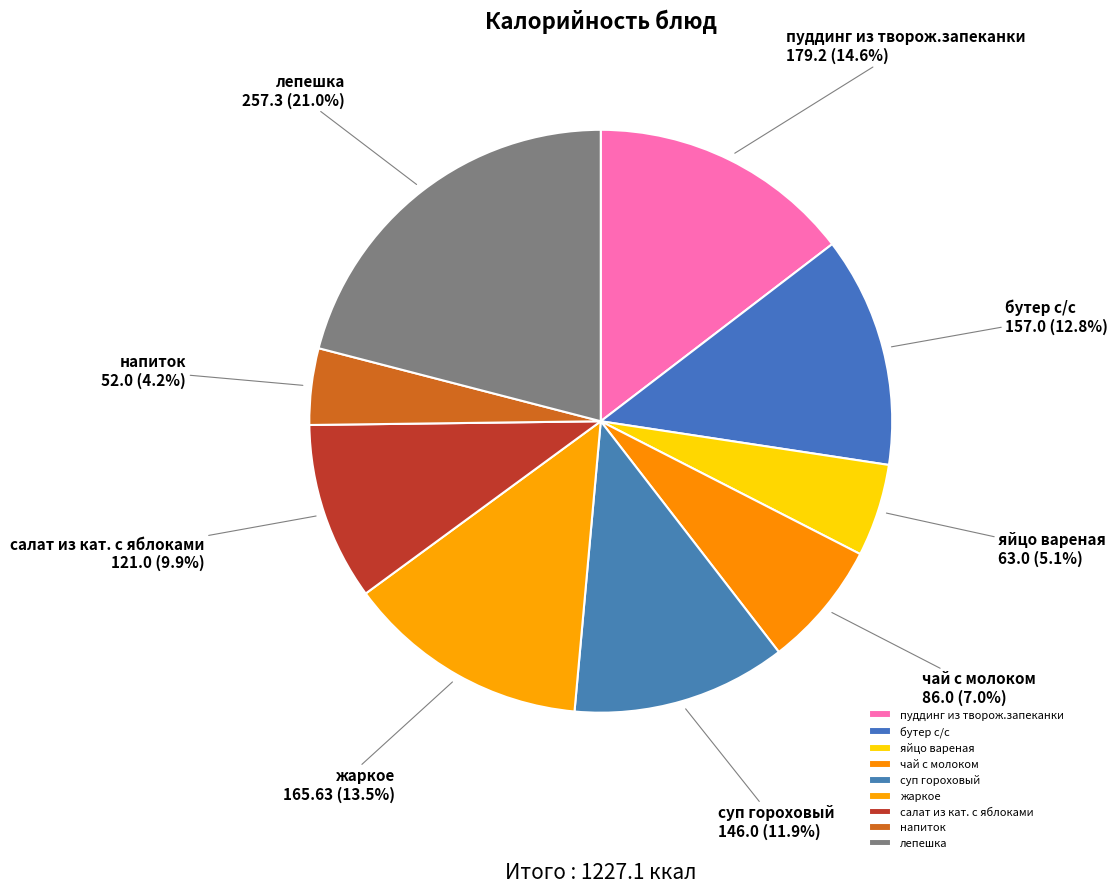

How many segments does this pie chart have?

9